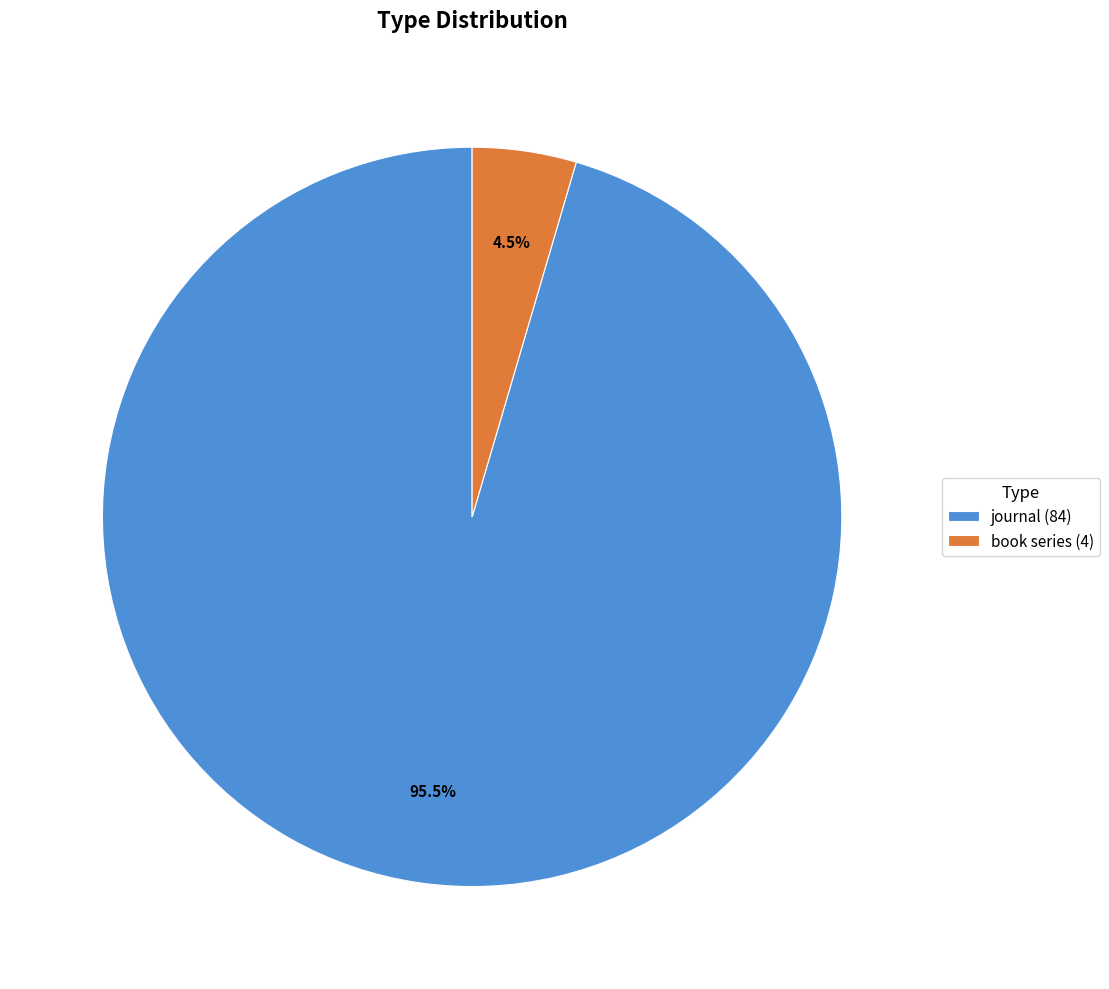

Between journal (84) and book series (4), which is larger?

journal (84)